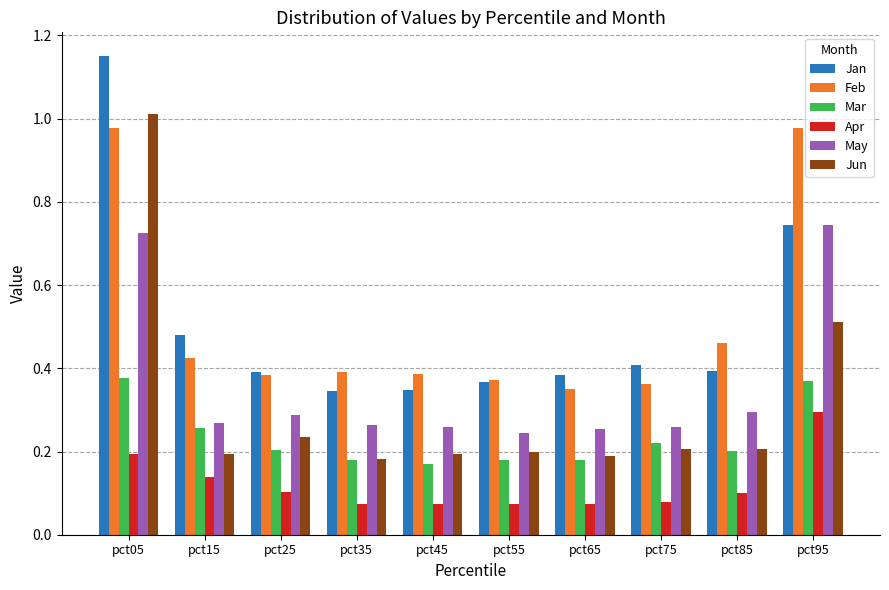

At which category is the sum across all series the highest?

pct05